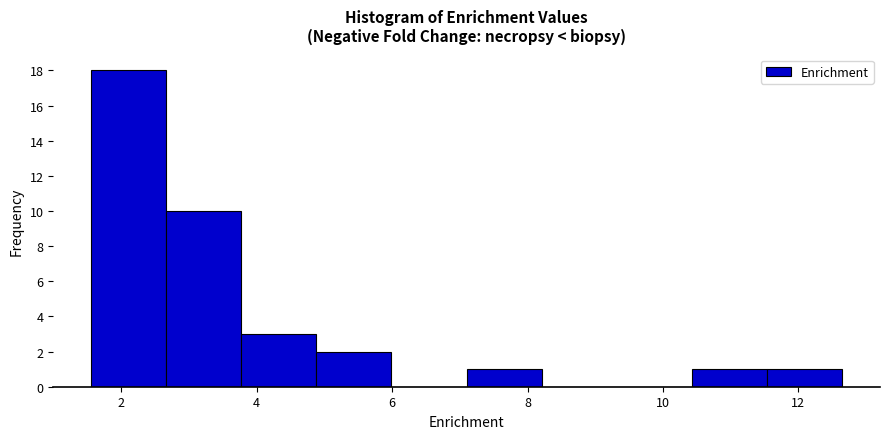

What is the height of the bar covering 10.4 to 11.6 on the x-axis? Neither the bar edges nor the heights are printed on the chart, so give them approximately, as read against the axes.

1